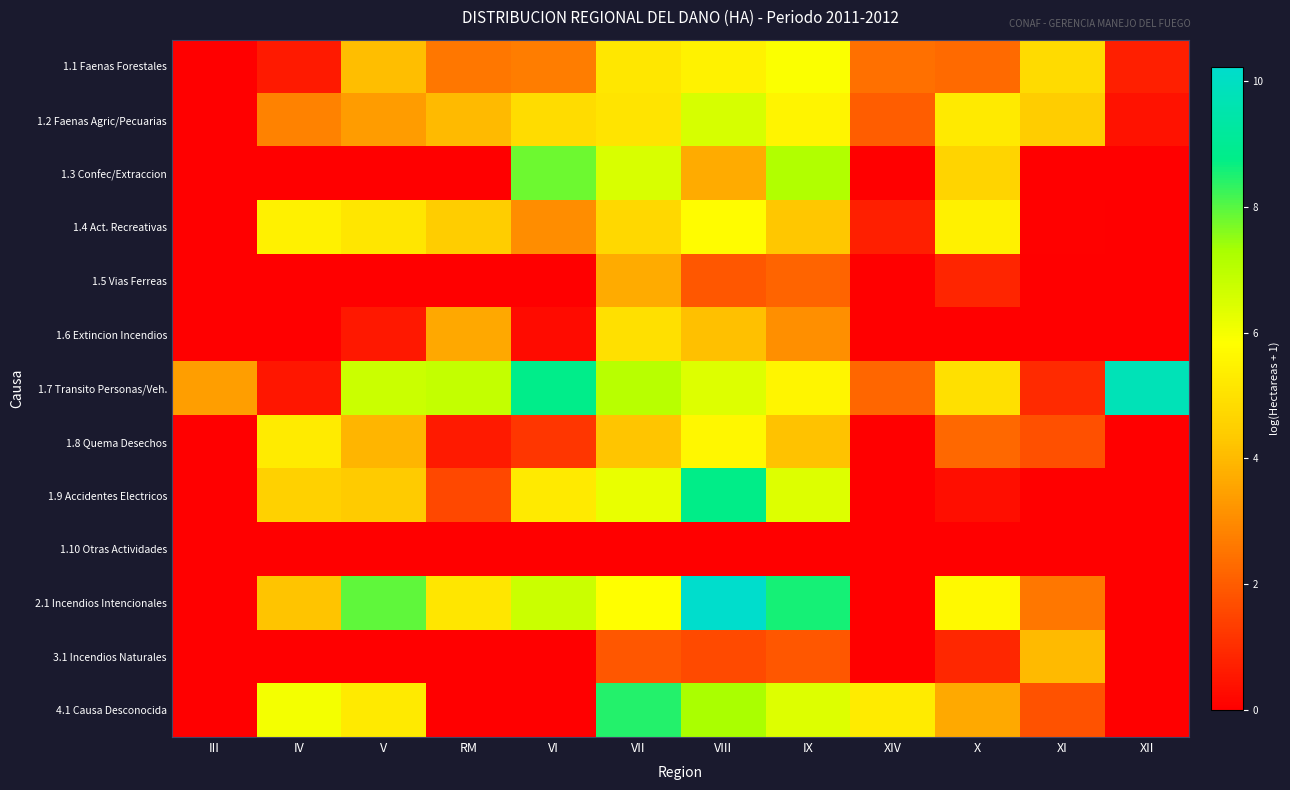

Which series has the largest total across all categories?

1.7 Transito Personas/Veh.